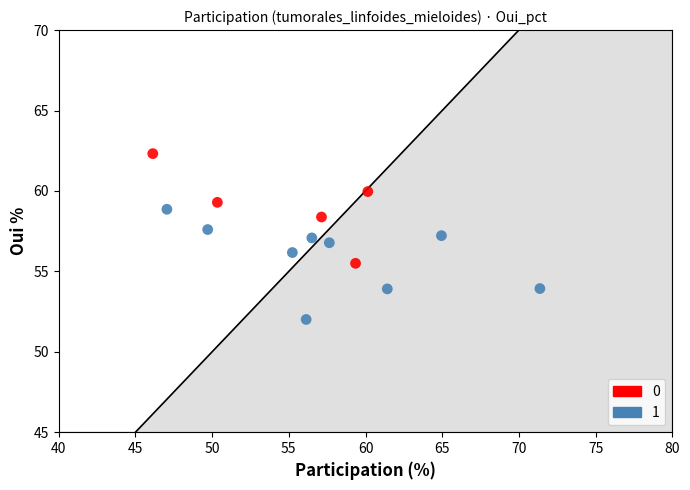

Which series contains the highest Y value?

0